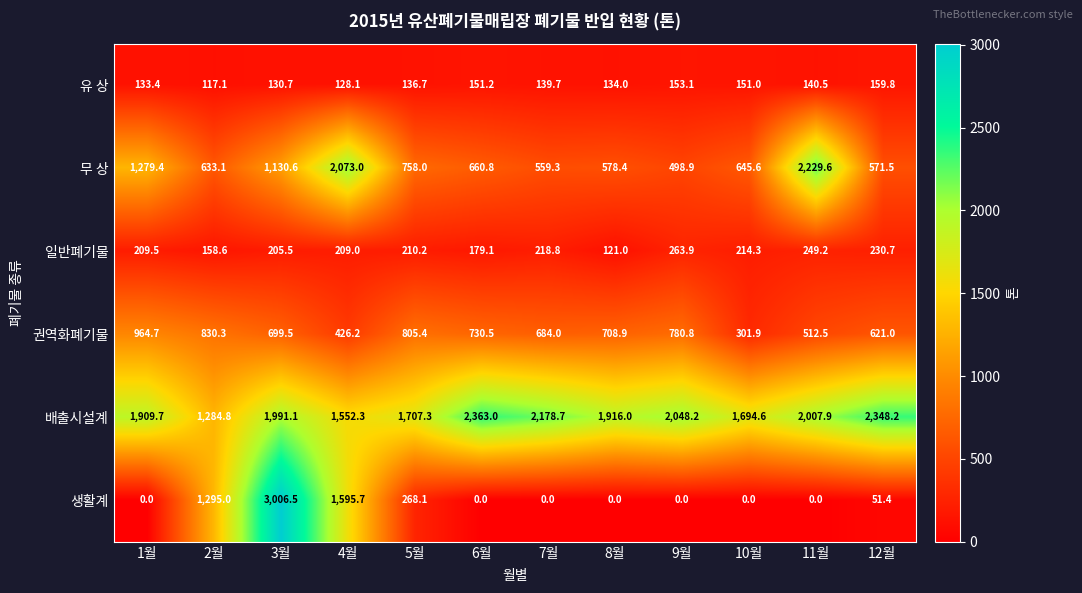

What is the greatest value displayed?

3006.5